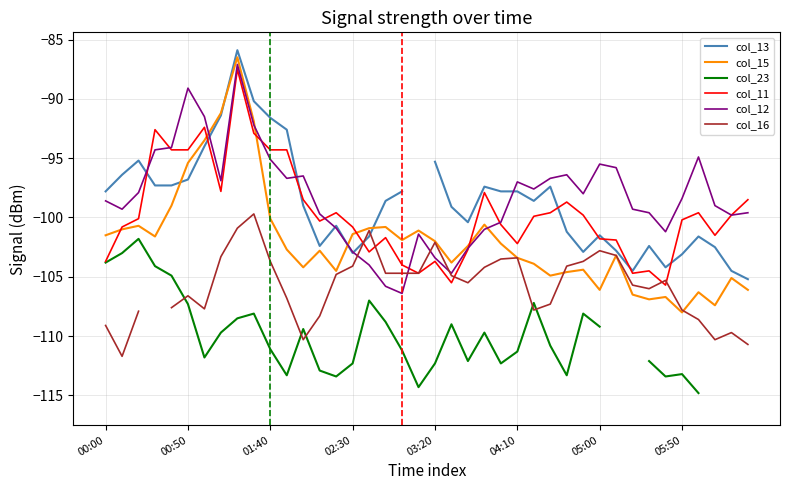

True or false: col_13 has a value of -99.0 at 12.

True